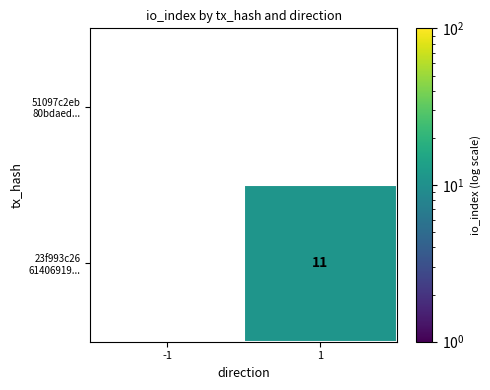

What is the spread (max minus min) of values at 1?

11